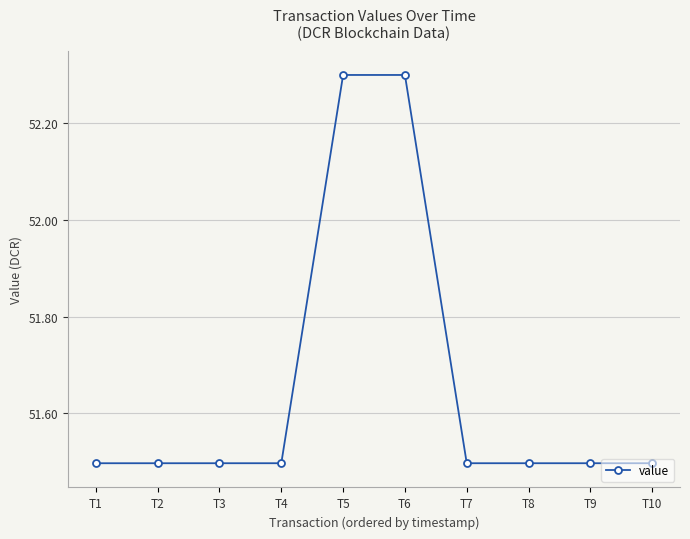

What is the value of the 9th point from the left?

51.5